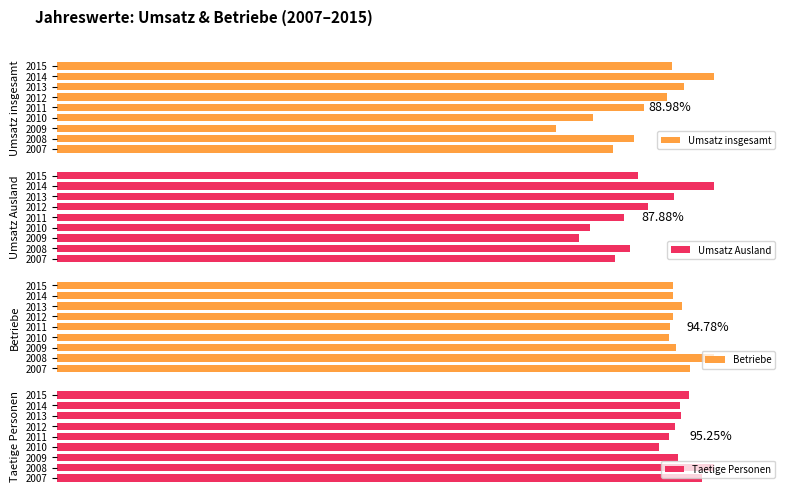

What are all the series names shown in the legend?

Umsatz insgesamt, Umsatz Ausland, Betriebe, Taetige Personen